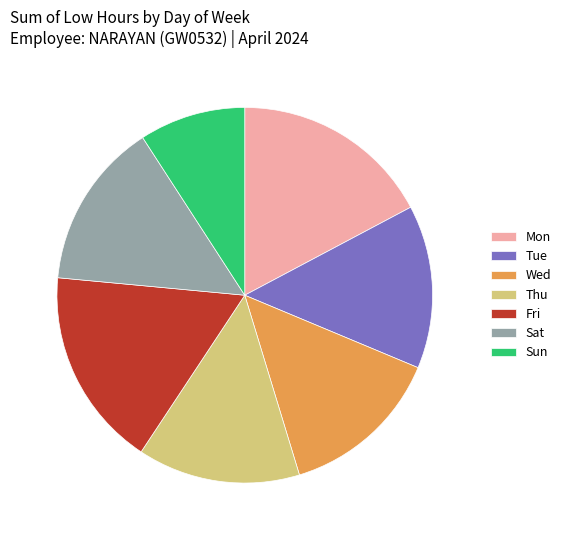

Is it true that Wed is 14% of the pie?

True